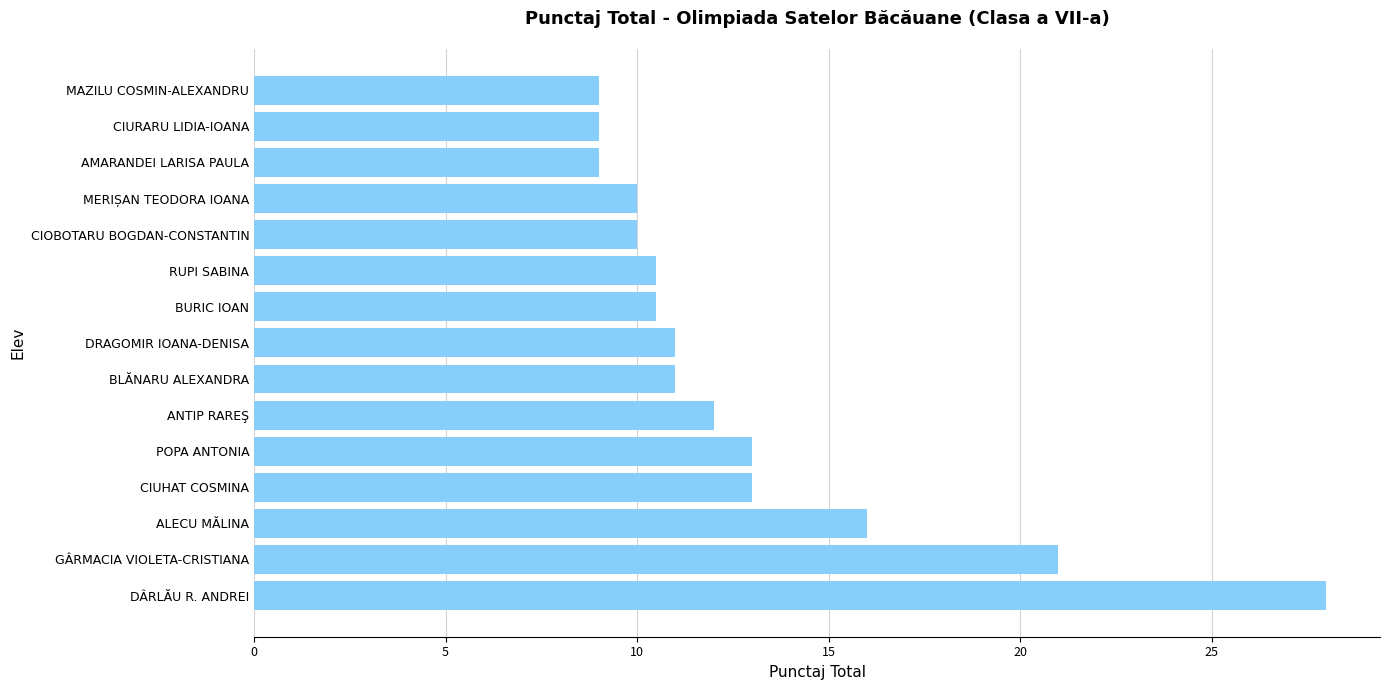

What is the difference between the second highest and minimum values?

12.0